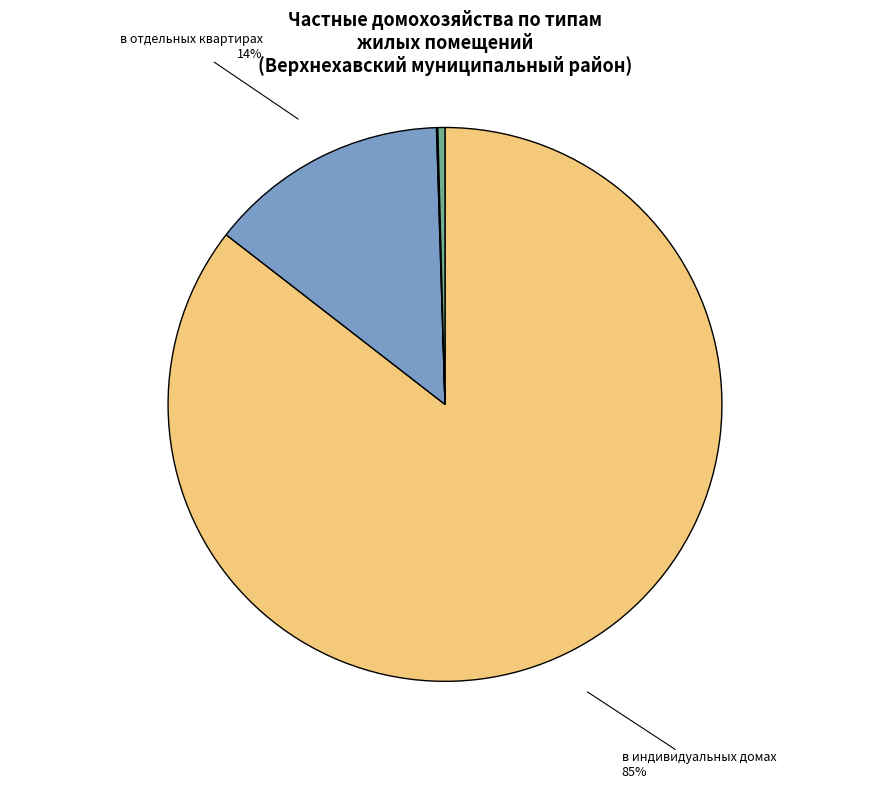

Does в общежитиях represent more than half of the total?

No